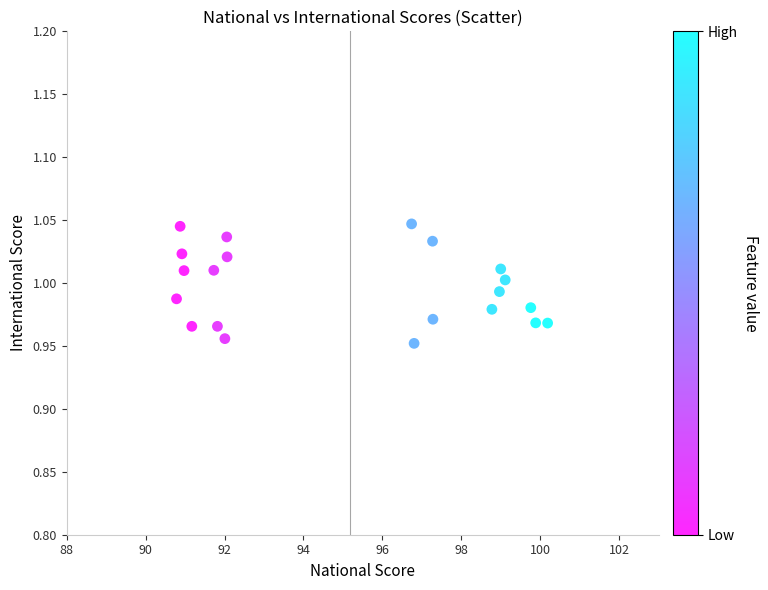

What is the range of X values (max minus min)?

9.4